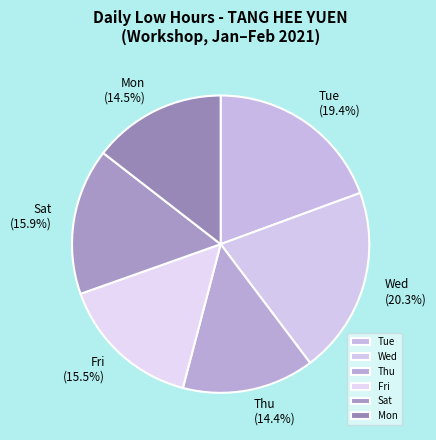

Approximately how many times larger is the value at Wed compared to Tue?

1.0